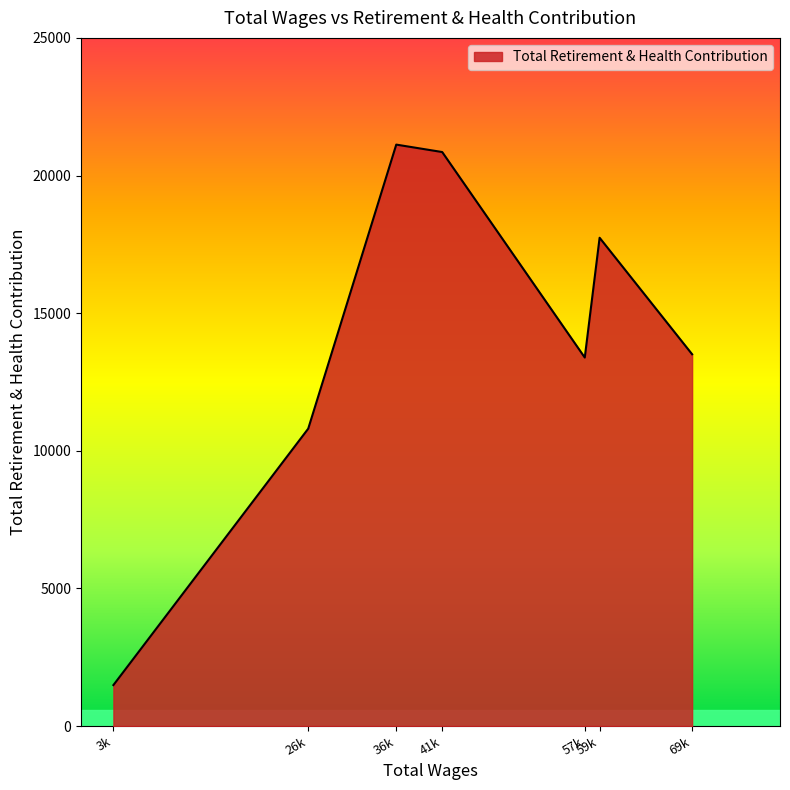

How many interior local peaks (higher than both neighbors) does the data have?

2